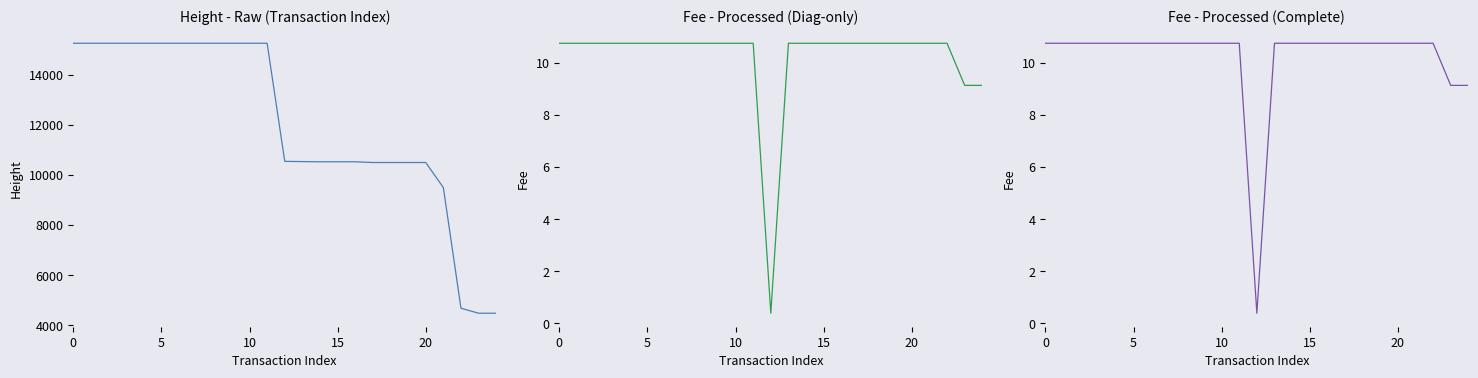

List the series in order of their peak value, lowest first.

Fee, Height